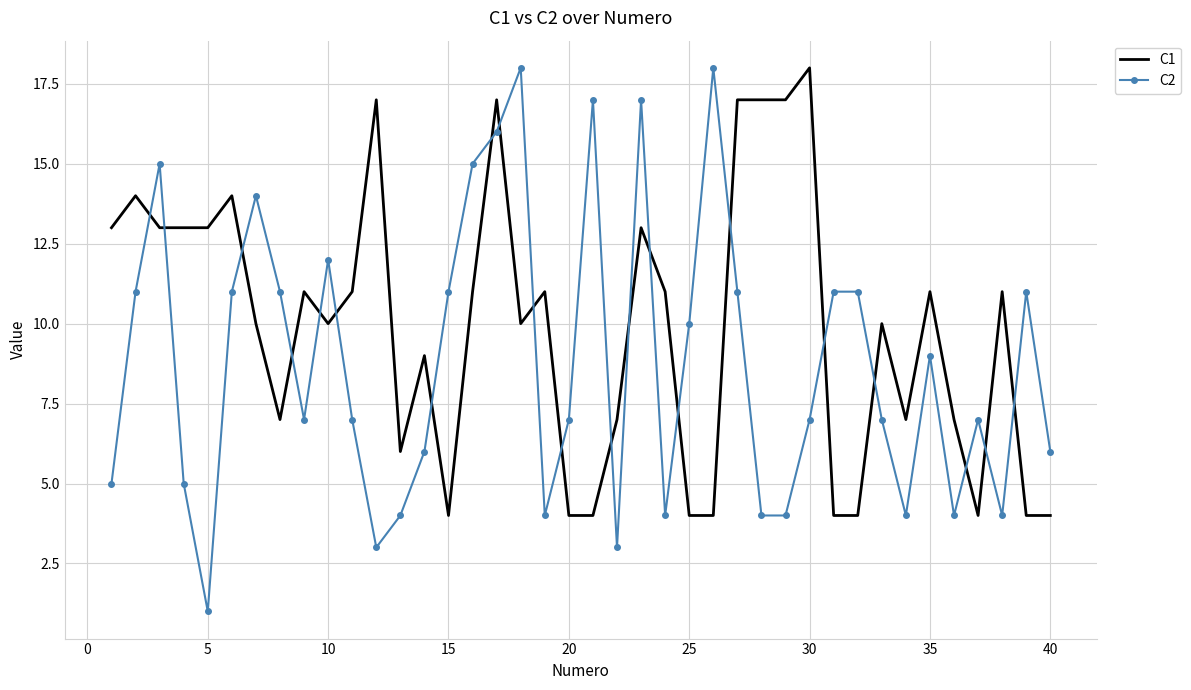

What are all the series names shown in the legend?

C1, C2